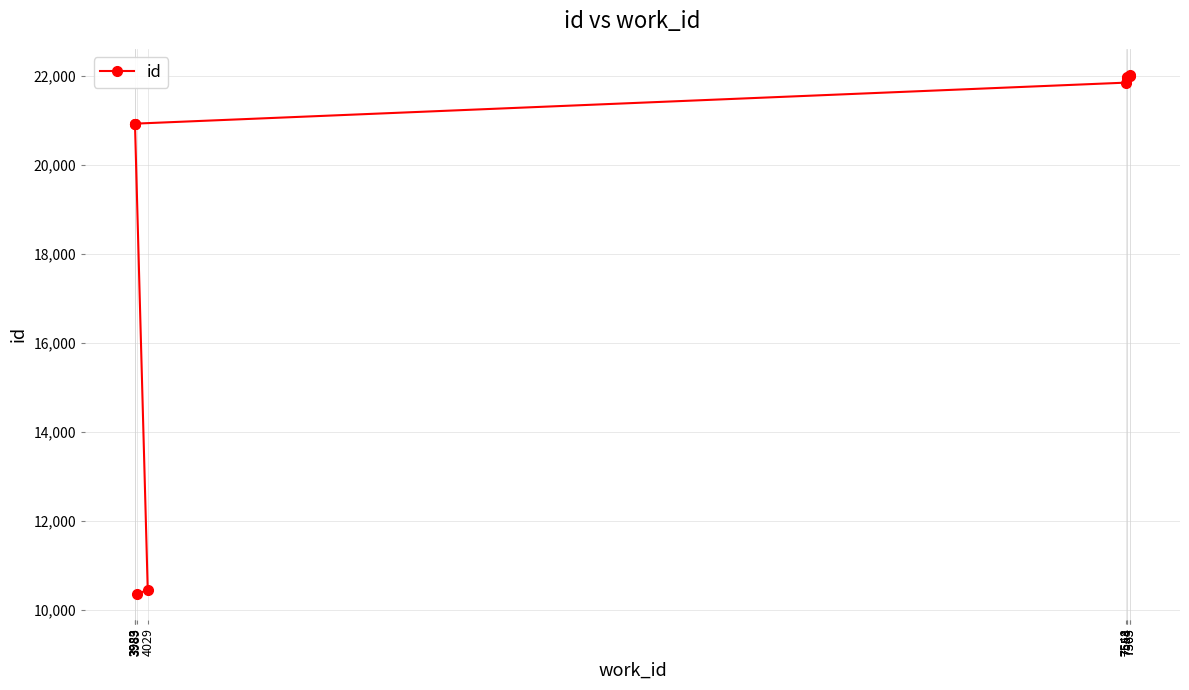

The value at 7548 is 29262. True or false?

False